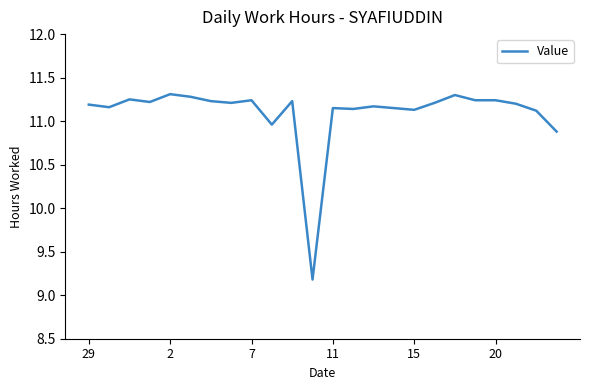

What is the greatest value displayed?

11.3